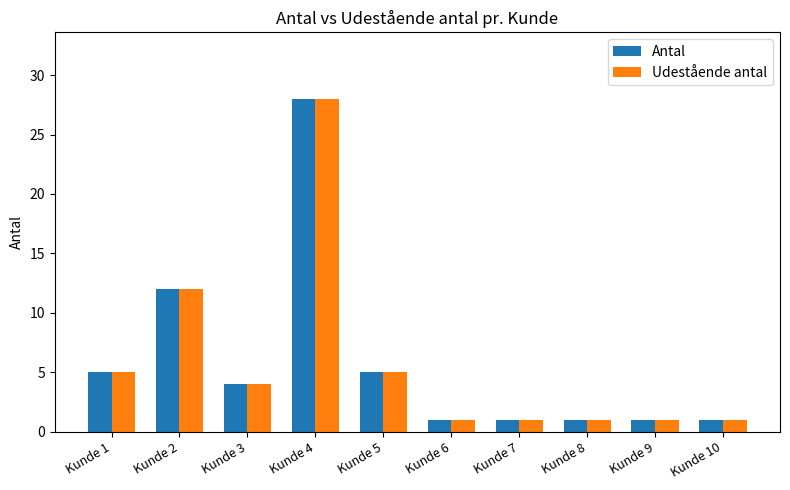

Is it true that Udestående antal equals 1 at Kunde 7?

True